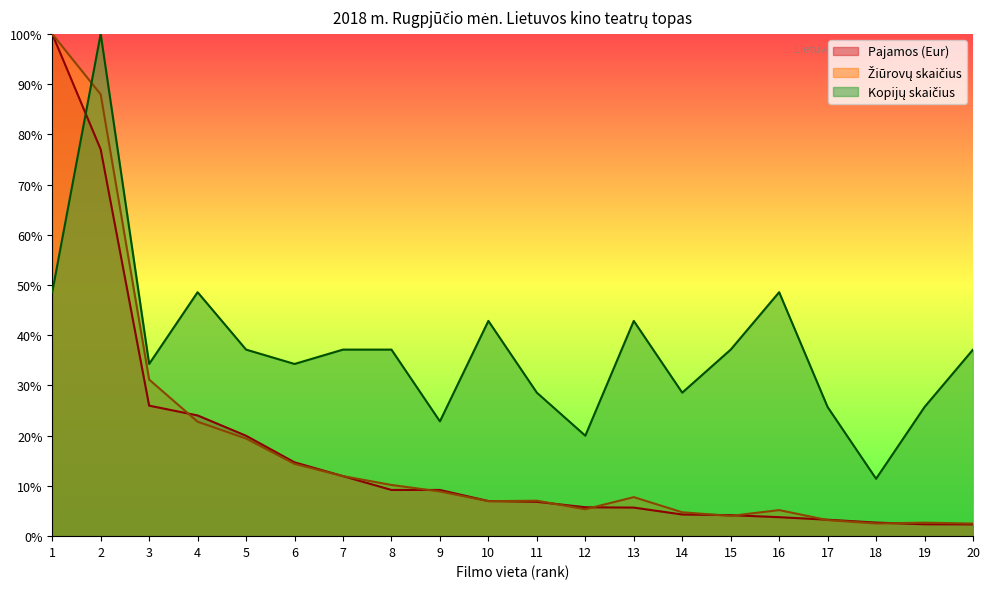

Which series changed the most between 11 and 16?

Kopijų skaičius